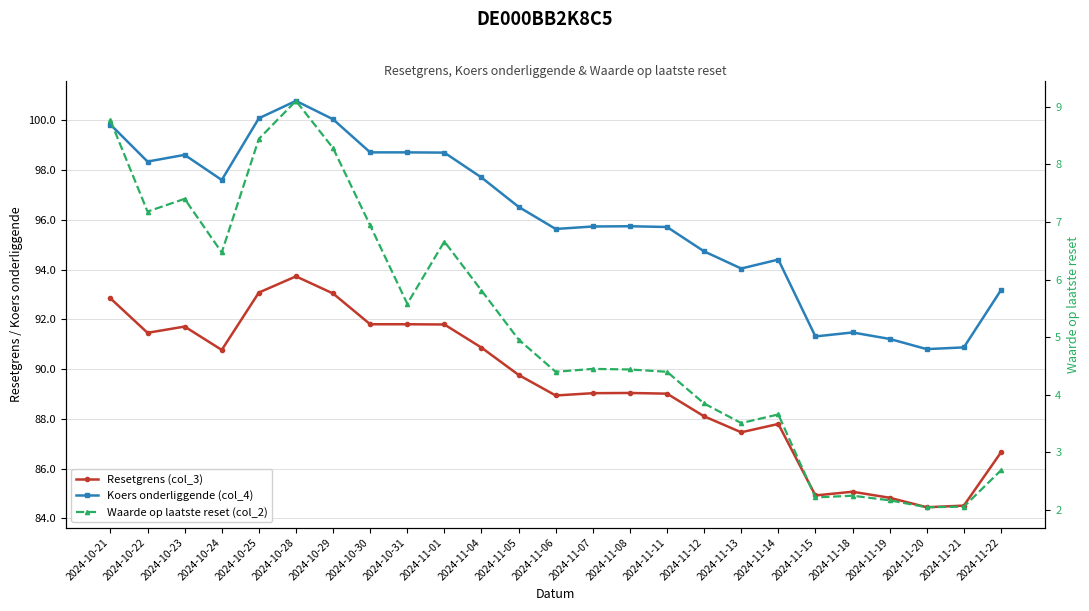

True or false: Koers onderliggende (col_4) and Resetgrens (col_3) cross at least once.

False